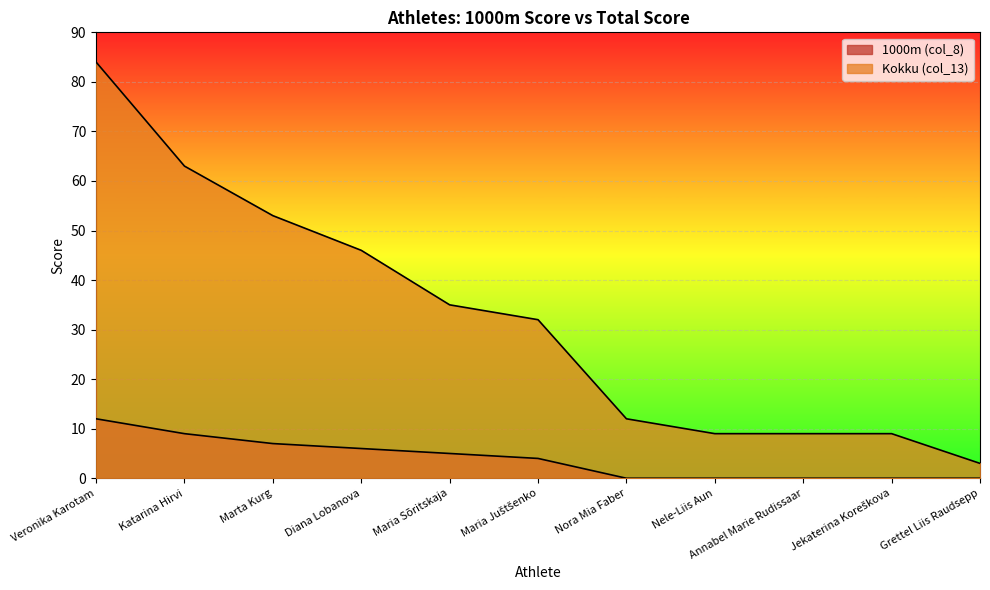

Where is 1000m (col_8) nearest to the value 6?

Diana Lobanova